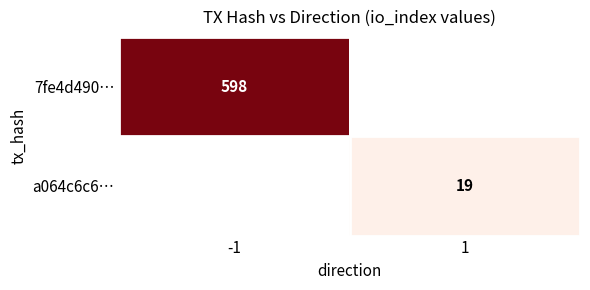

Is it true that 7fe4d490… equals 598.0 at -1?

True